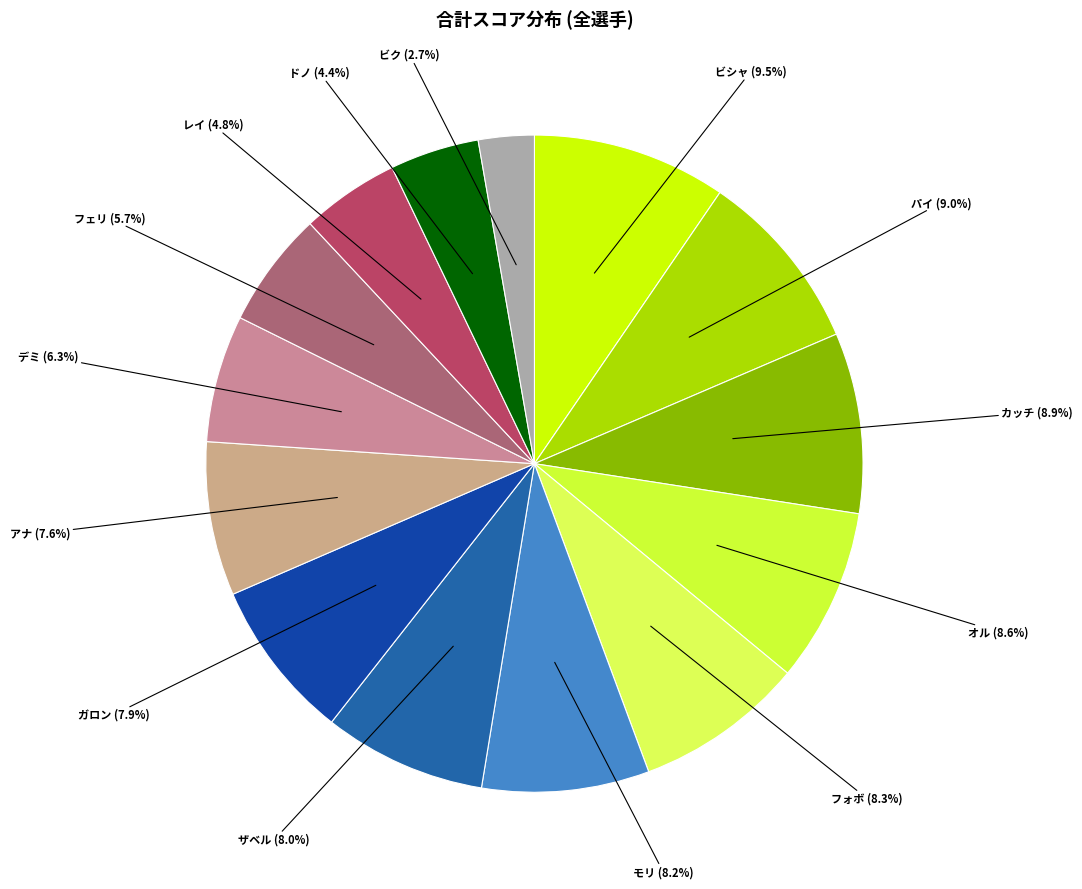

True or false: フォボ accounts for 8% of the total.

True